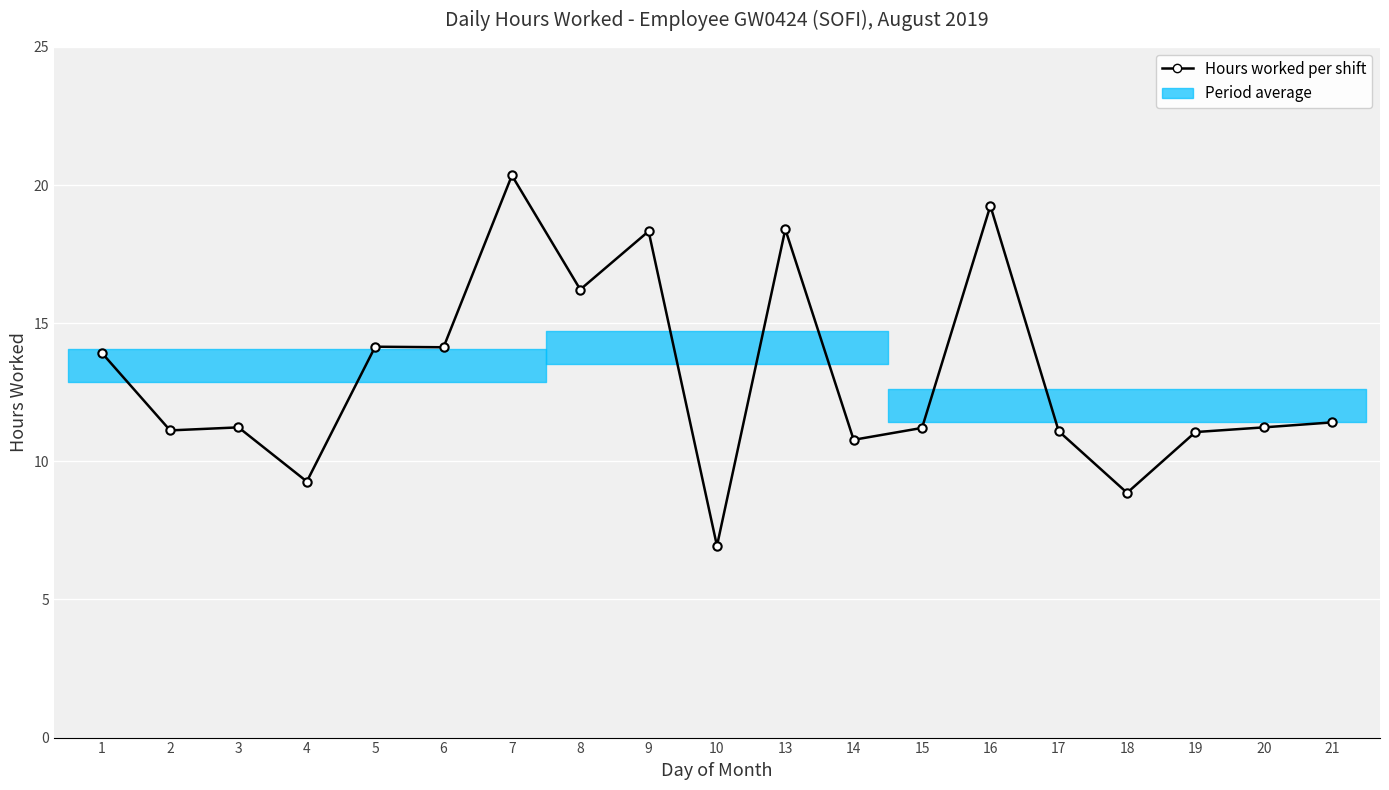

What value does the data have at 6?

14.1